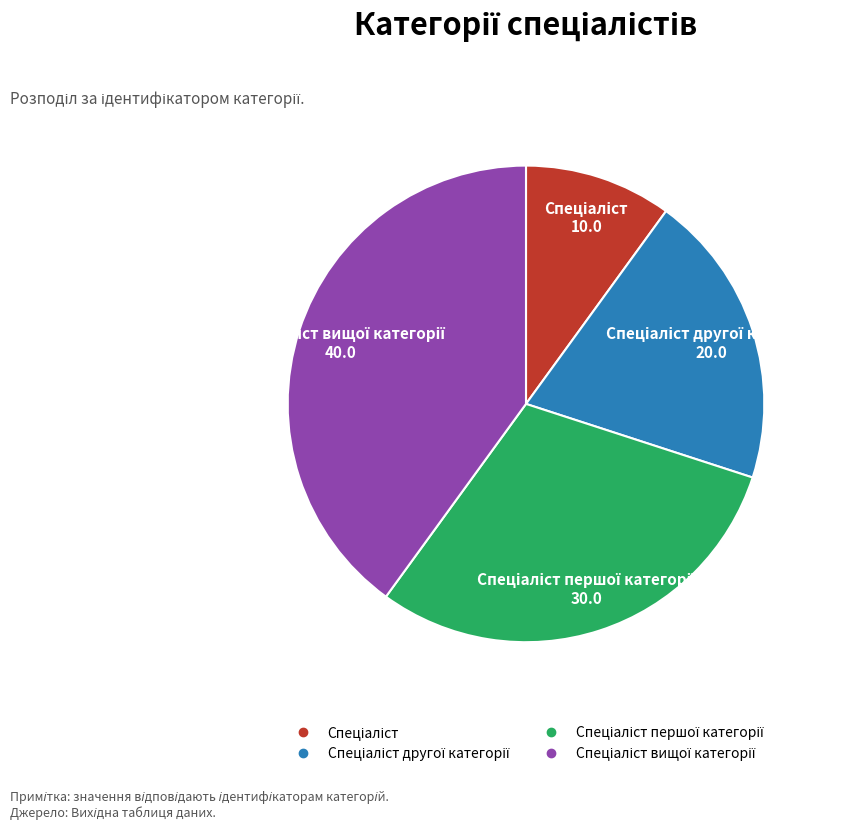

How many segments does this pie chart have?

4